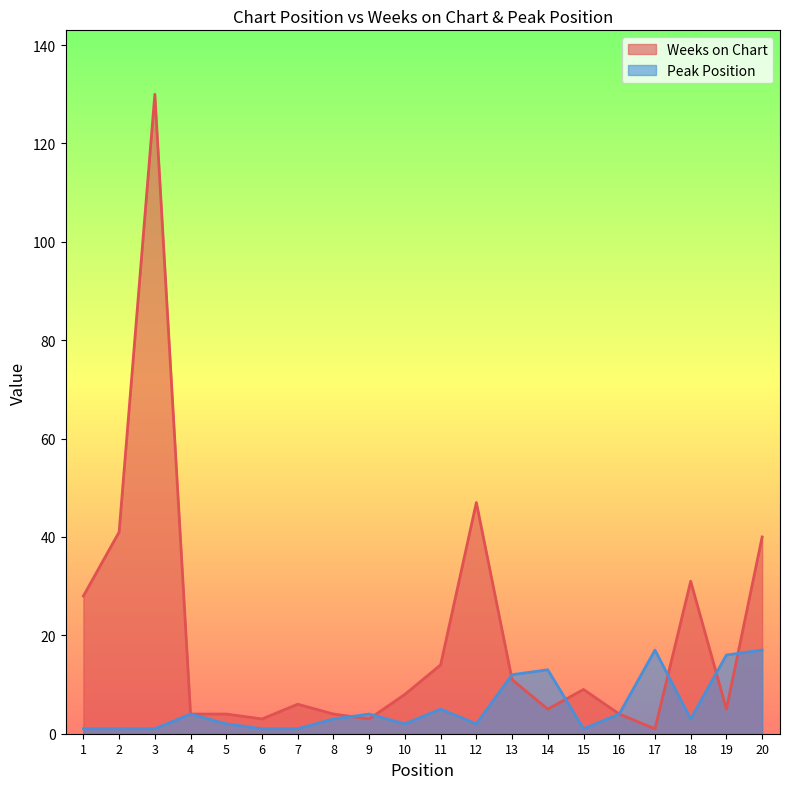

What is the total value across all series at 5?

6